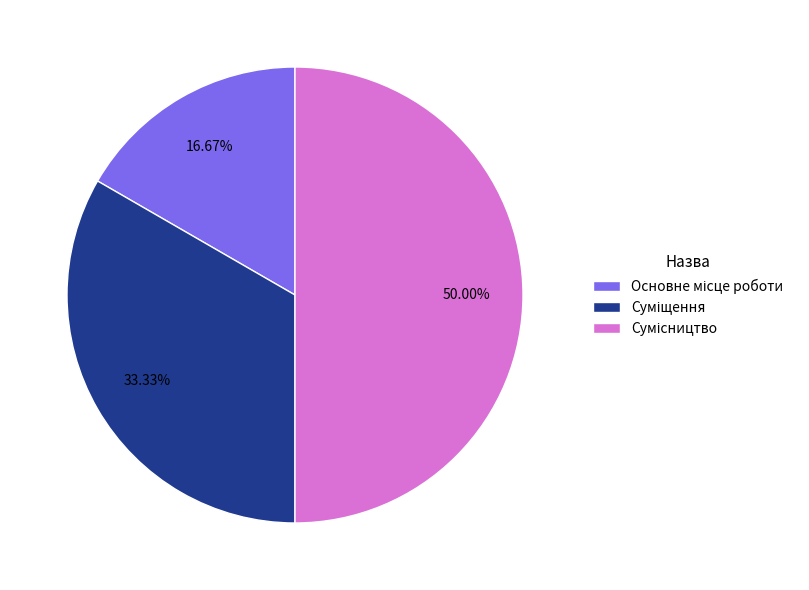

What percentage is NOT represented by Сумісництво?

50.0%